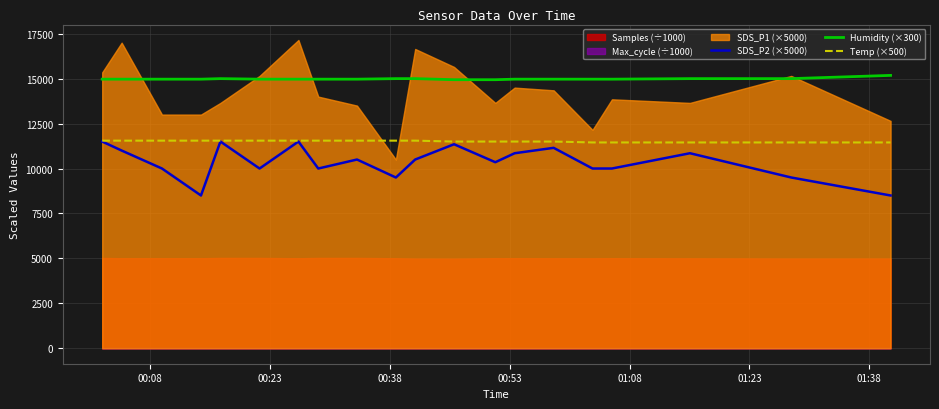

What is the value of the Temp (×500) point at the 5th from the left?

11550